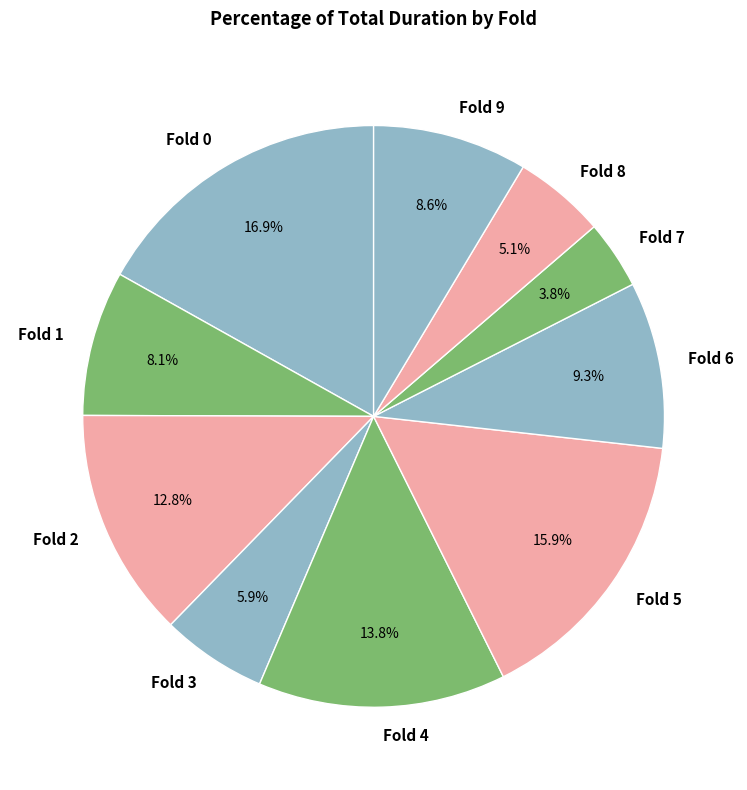

Does Fold 3 account for over 50% of the chart?

No